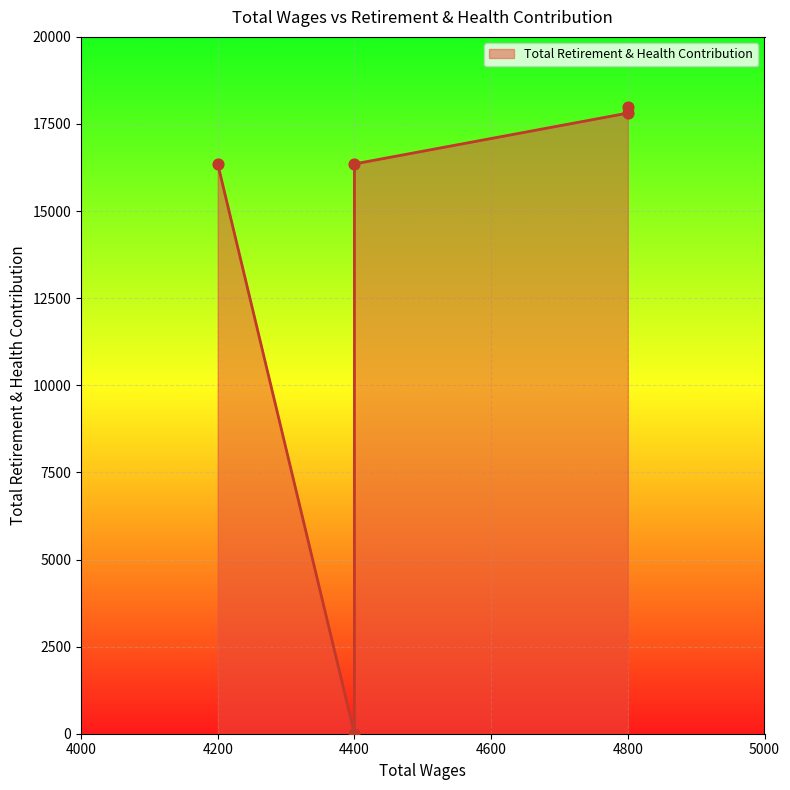

What is the change in value from 4400.0 to 4200.0?

+16354